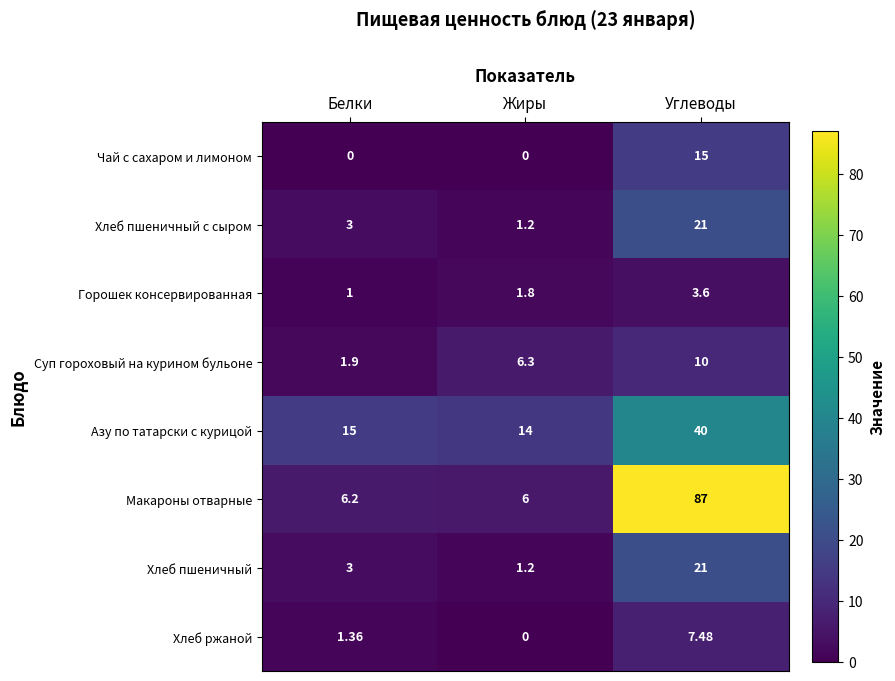

Is the value of Суп гороховый на курином бульоне at Белки greater than the value of Горошек консервированная at Жиры?

Yes